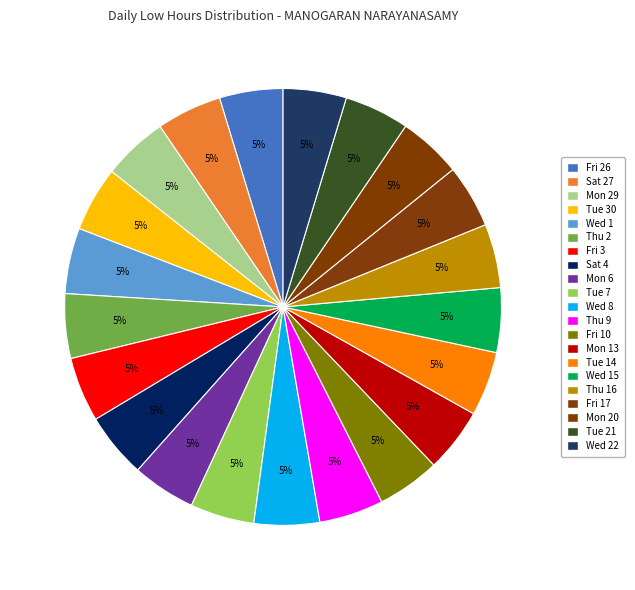

Does any single category account for the majority?

No